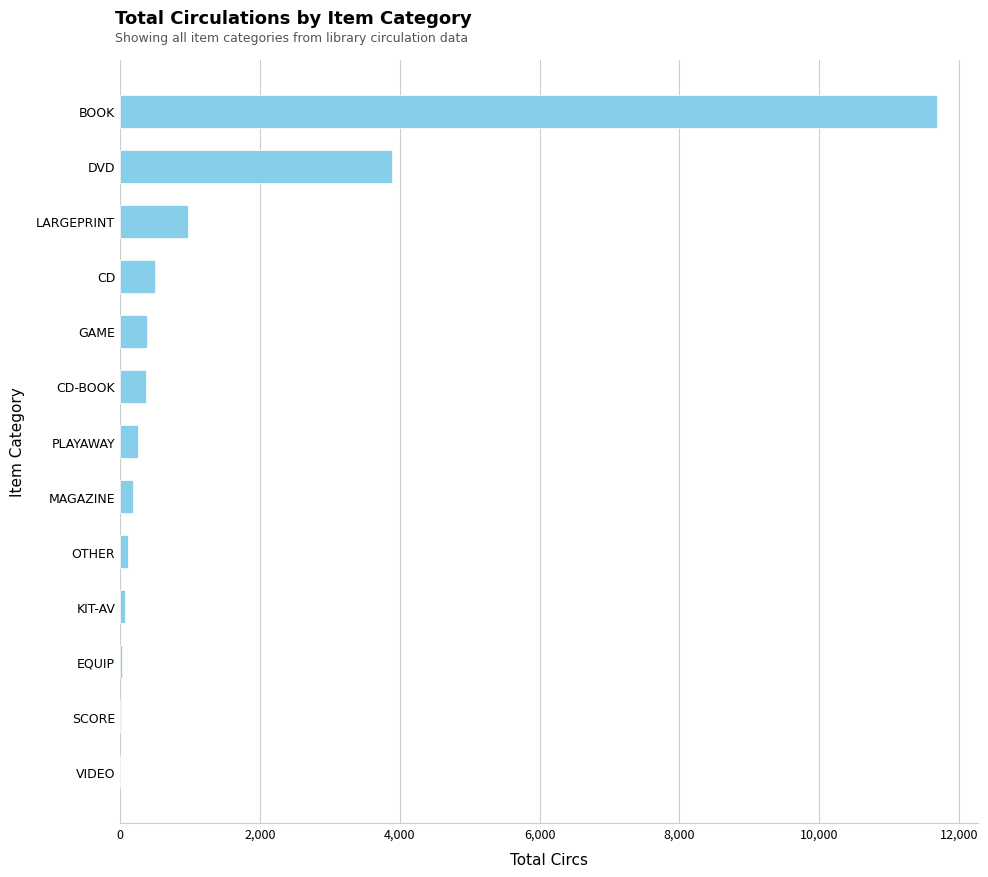

The value at LARGEPRINT is 1352. True or false?

False